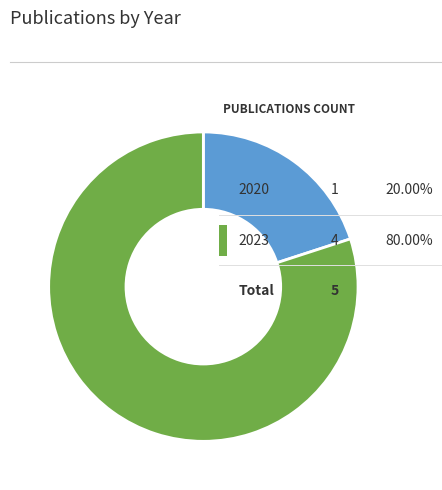

To the nearest percent, what percentage of the pie is 2020?

20%